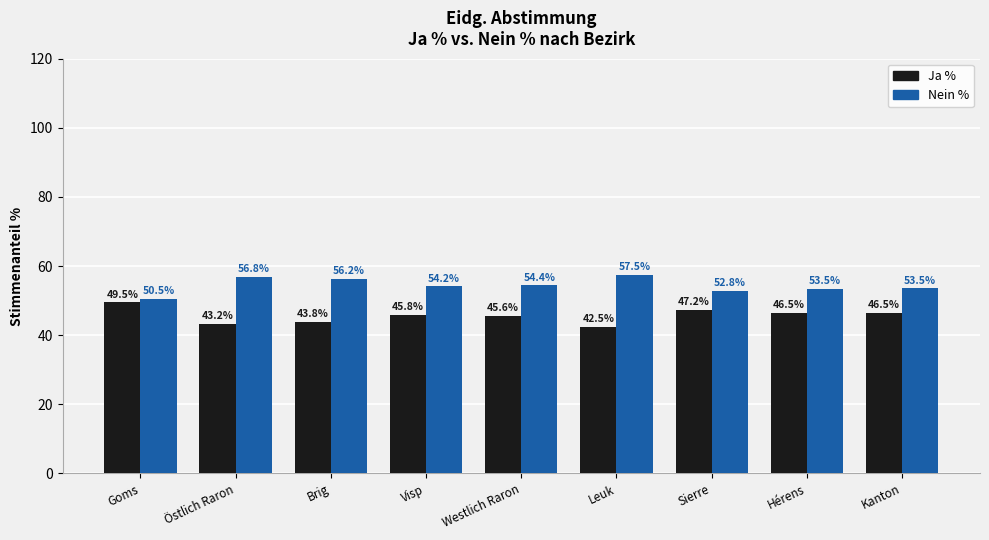

Which series has the largest total across all categories?

Nein %